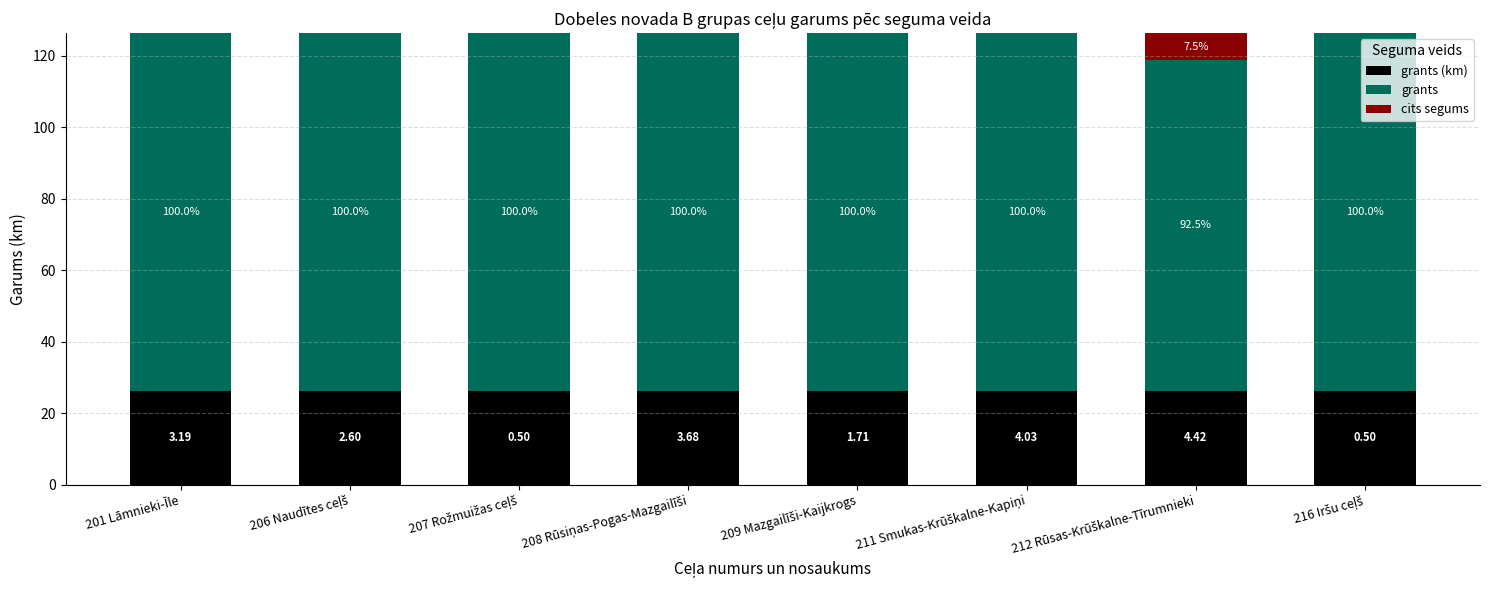

What position from the left is 207 Rožmuižas ceļš?

3